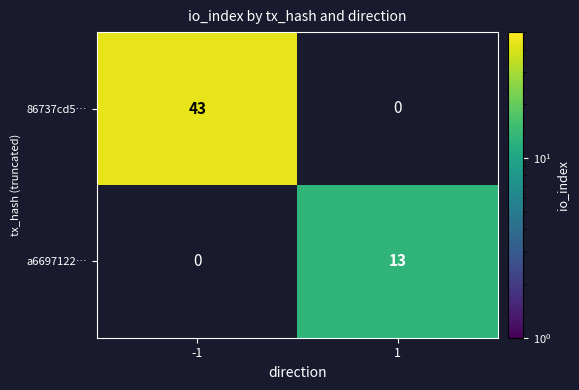

At how many categories does at least one series exceed 4?

2